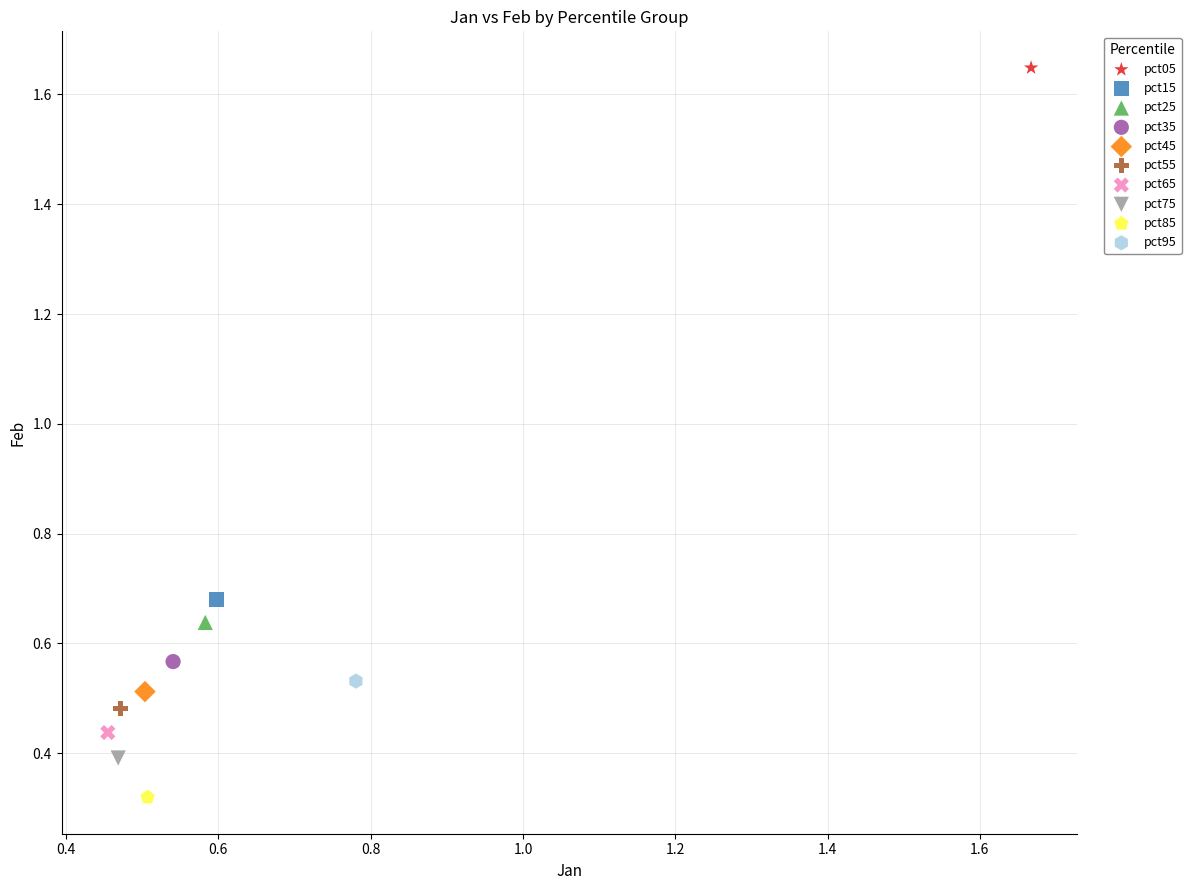

What are all the series names shown in the legend?

pct05, pct15, pct25, pct35, pct45, pct55, pct65, pct75, pct85, pct95